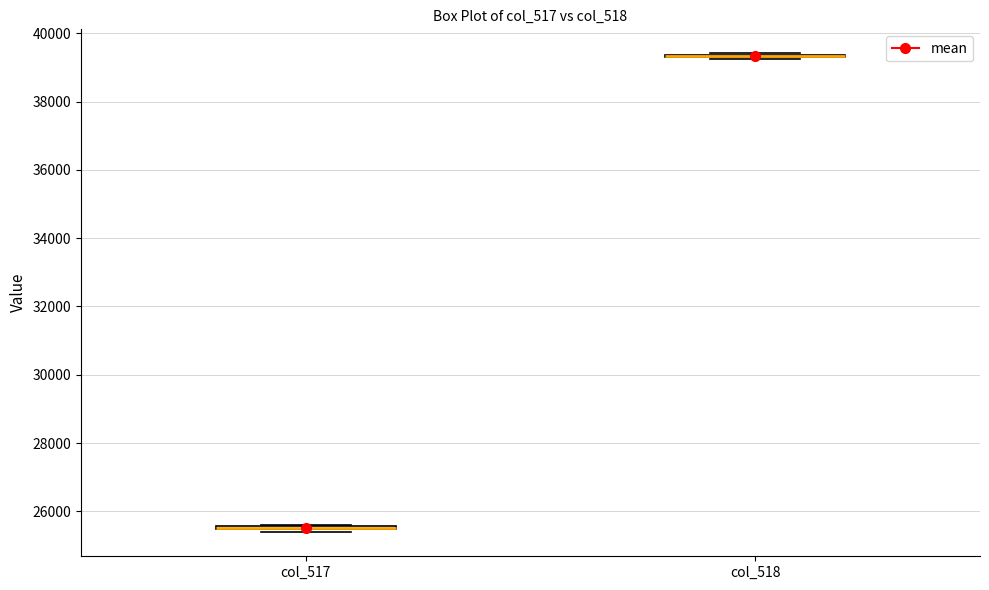

Where is the lower edge of the box for col_517 on the y-axis? The values are not printed on the chart, so give them approximately, as read against the axis.

25400